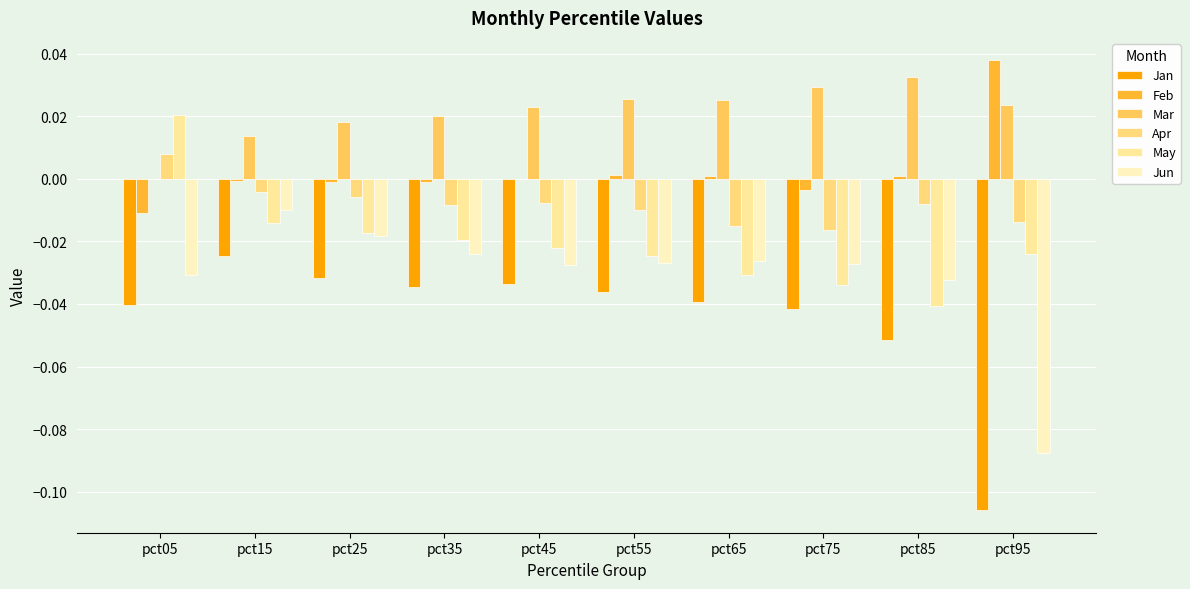

Which series changed the most between pct05 and pct55?

May